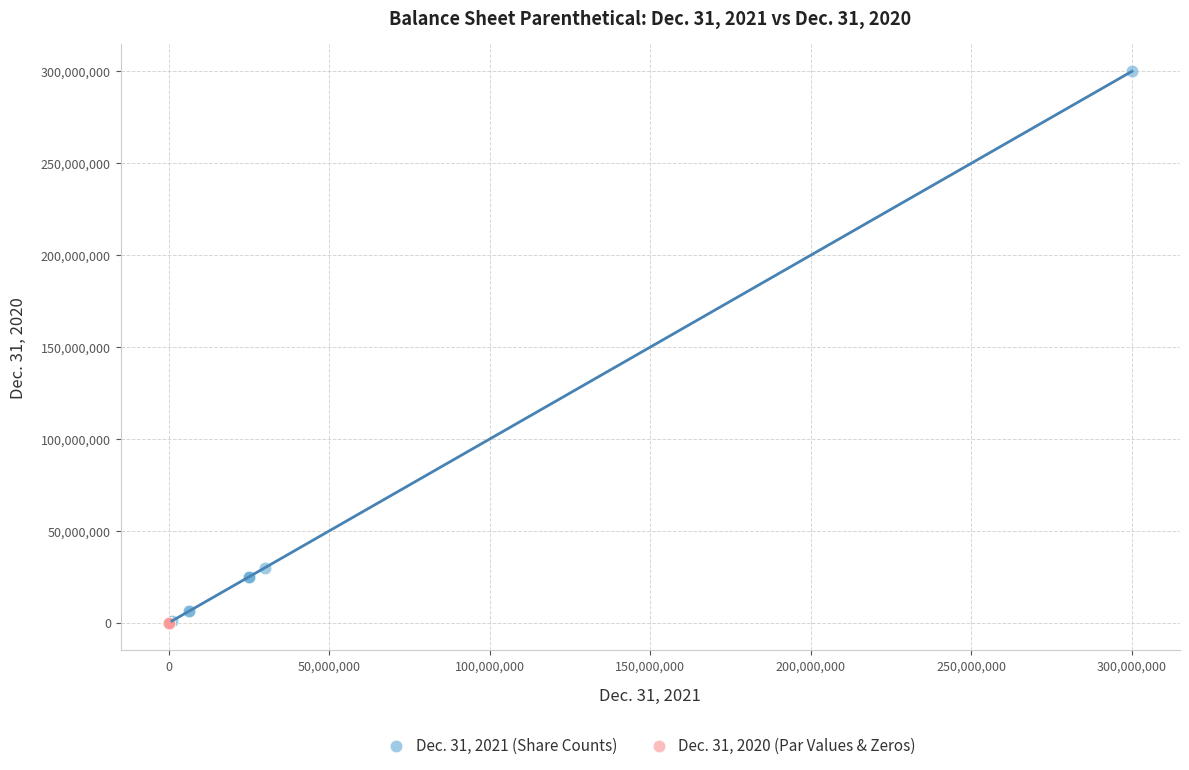

What are all the series names shown in the legend?

Dec. 31, 2021 (Share Counts), Dec. 31, 2020 (Par Values & Zeros)